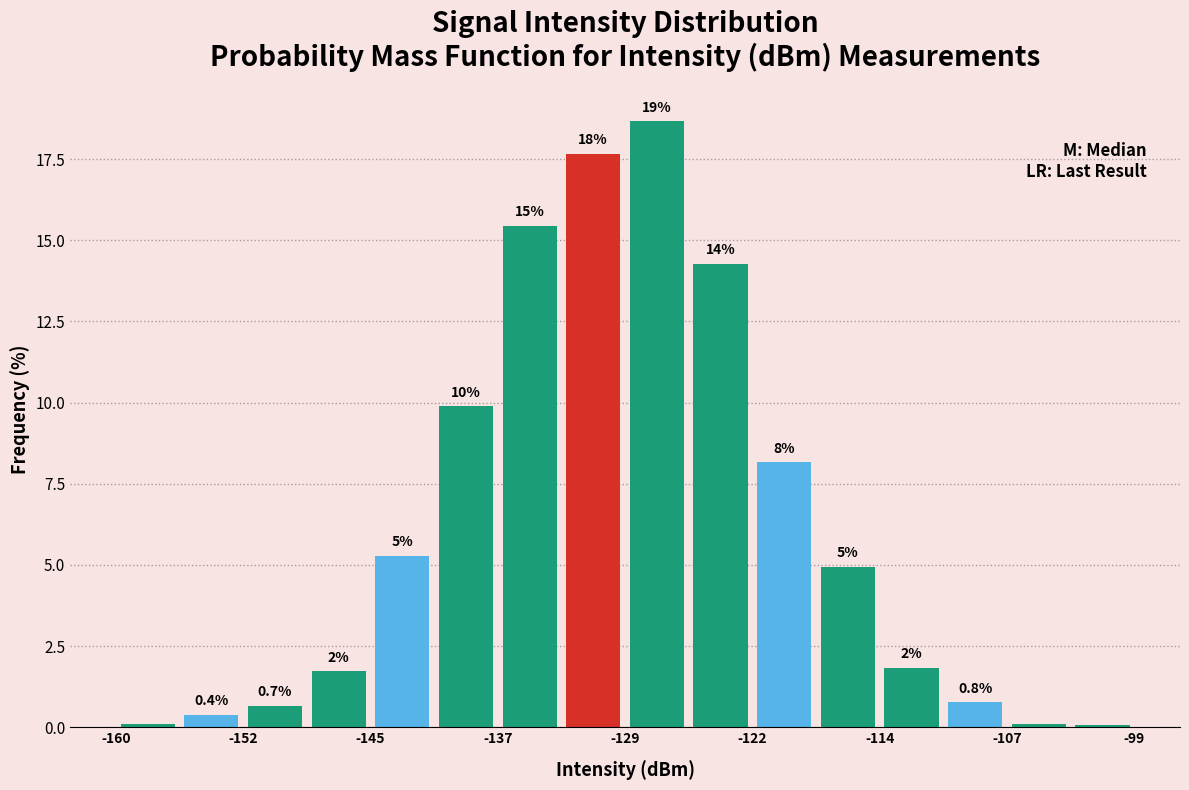

Around what value on the x-axis is the tallest bar? Give the approximate position of its centre, as read against the axis.

-128